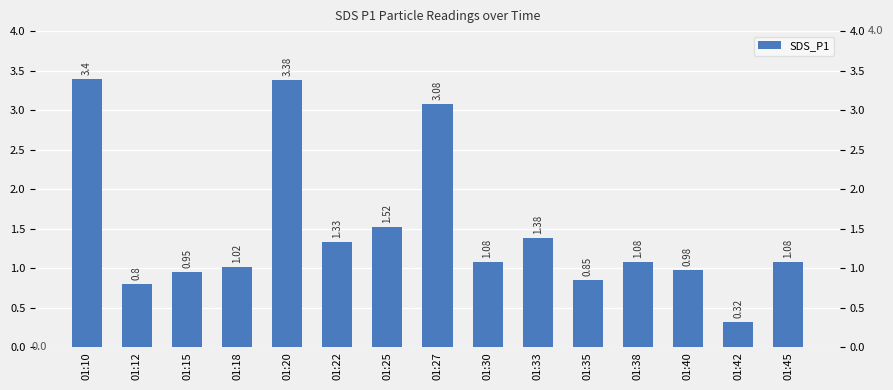

Reading left to right, list all the values displayed in this chart.

01:10=3.4	01:12=0.8	01:15=0.9	01:18=1.0	01:20=3.4	01:22=1.3	01:25=1.5	01:27=3.1	01:30=1.1	01:33=1.4	01:35=0.8	01:38=1.1	01:40=1.0	01:42=0.3	01:45=1.1